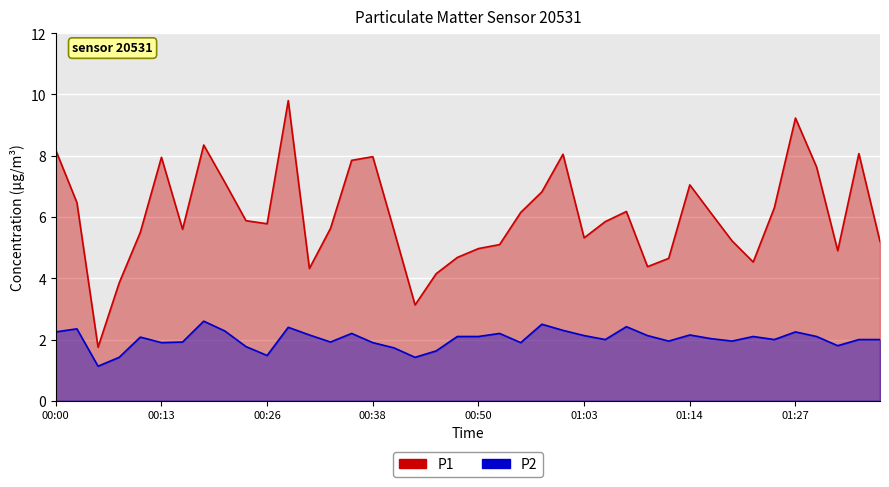

Where is P1 nearest to the value 5?

00:50